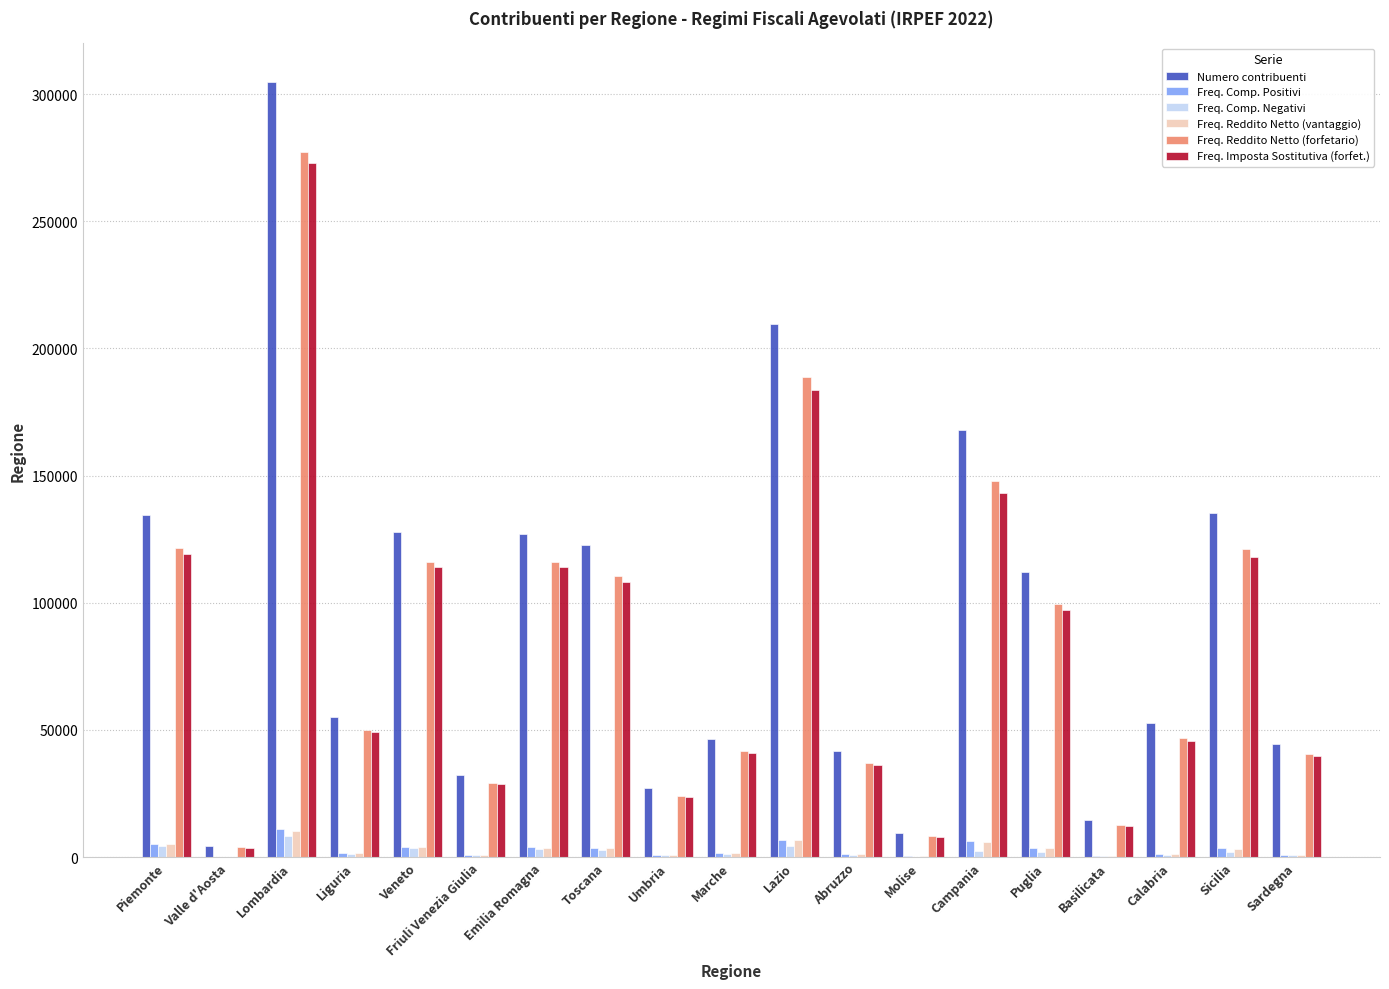

The value of Freq. Reddito Netto (forfetario) at Emilia Romagna is 115979. True or false?

True